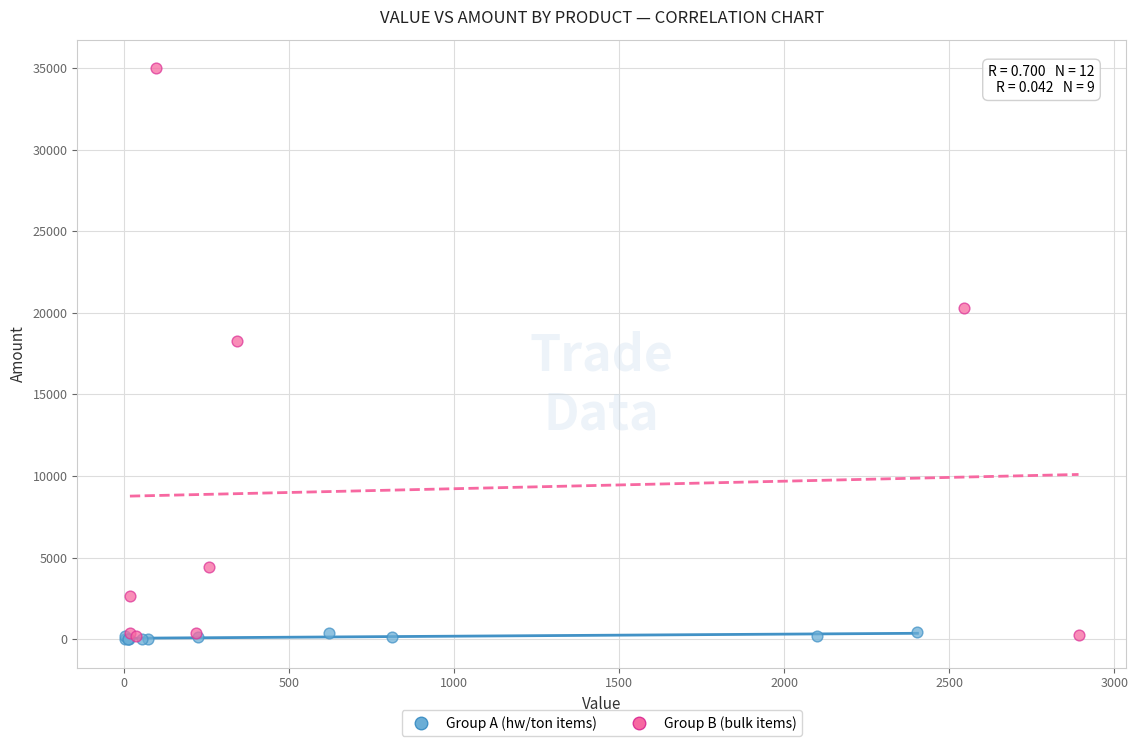

What are all the series names shown in the legend?

Group A (hw/ton items), Group B (bulk items)